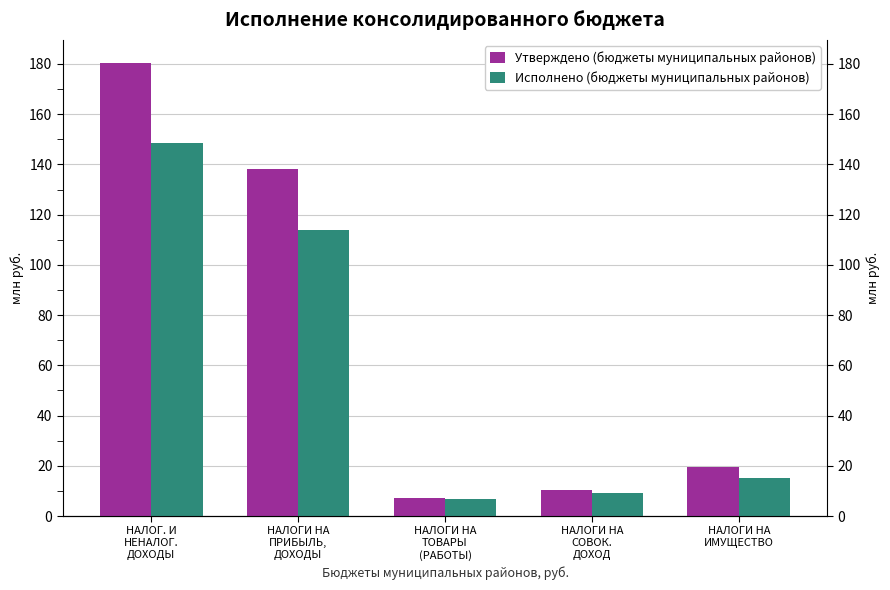

Rank the series at НАЛОГИ НА
ТОВАРЫ
(РАБОТЫ) from highest to lowest value.

Утверждено (бюджеты муниципальных районов), Исполнено (бюджеты муниципальных районов)